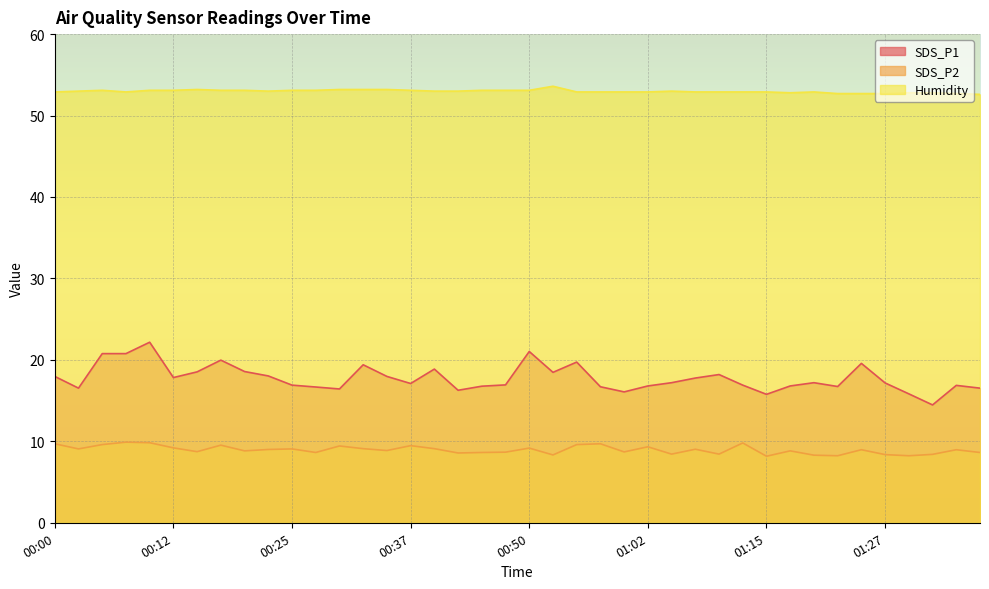

How many data points does each series have?

40